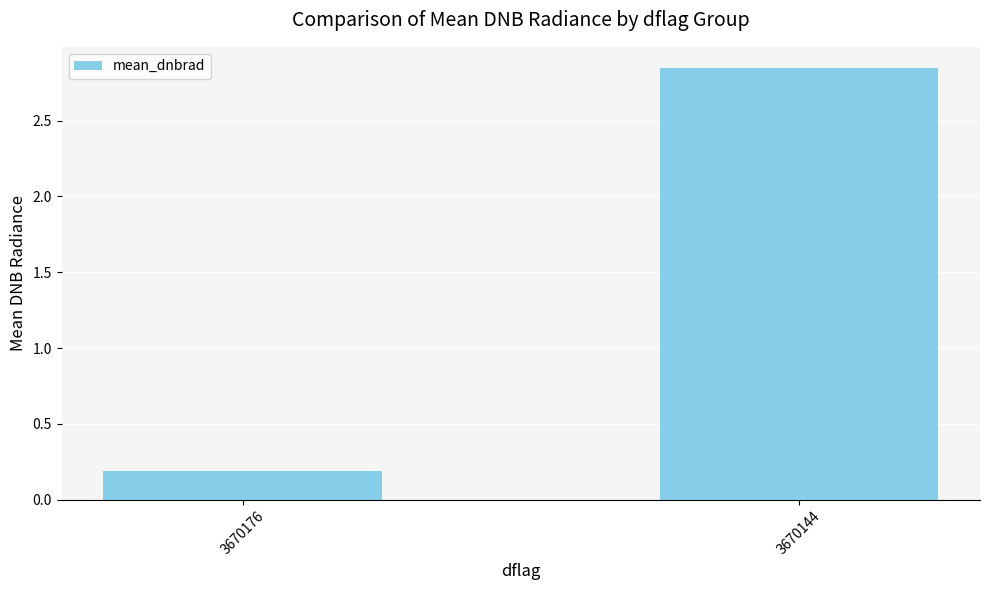

What is the smallest value displayed?

0.2